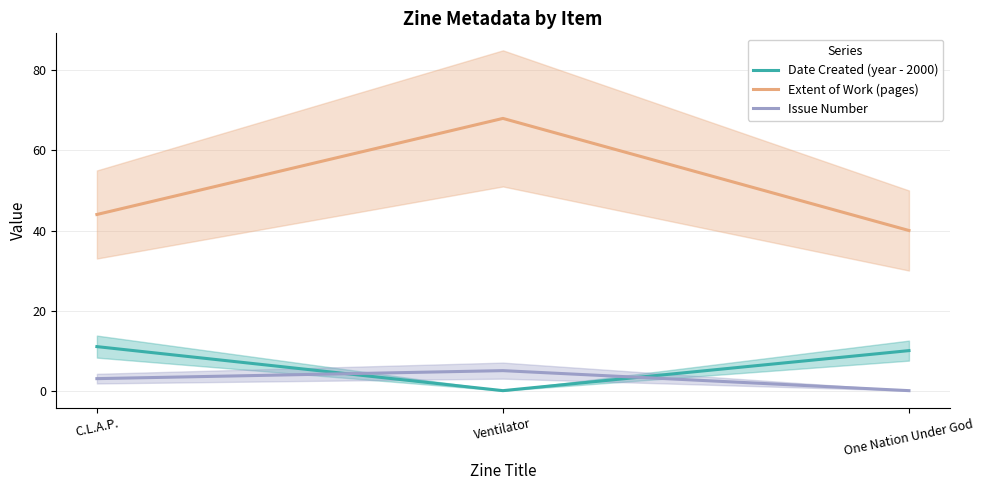

Which series has the largest total across all categories?

Extent of Work (pages)